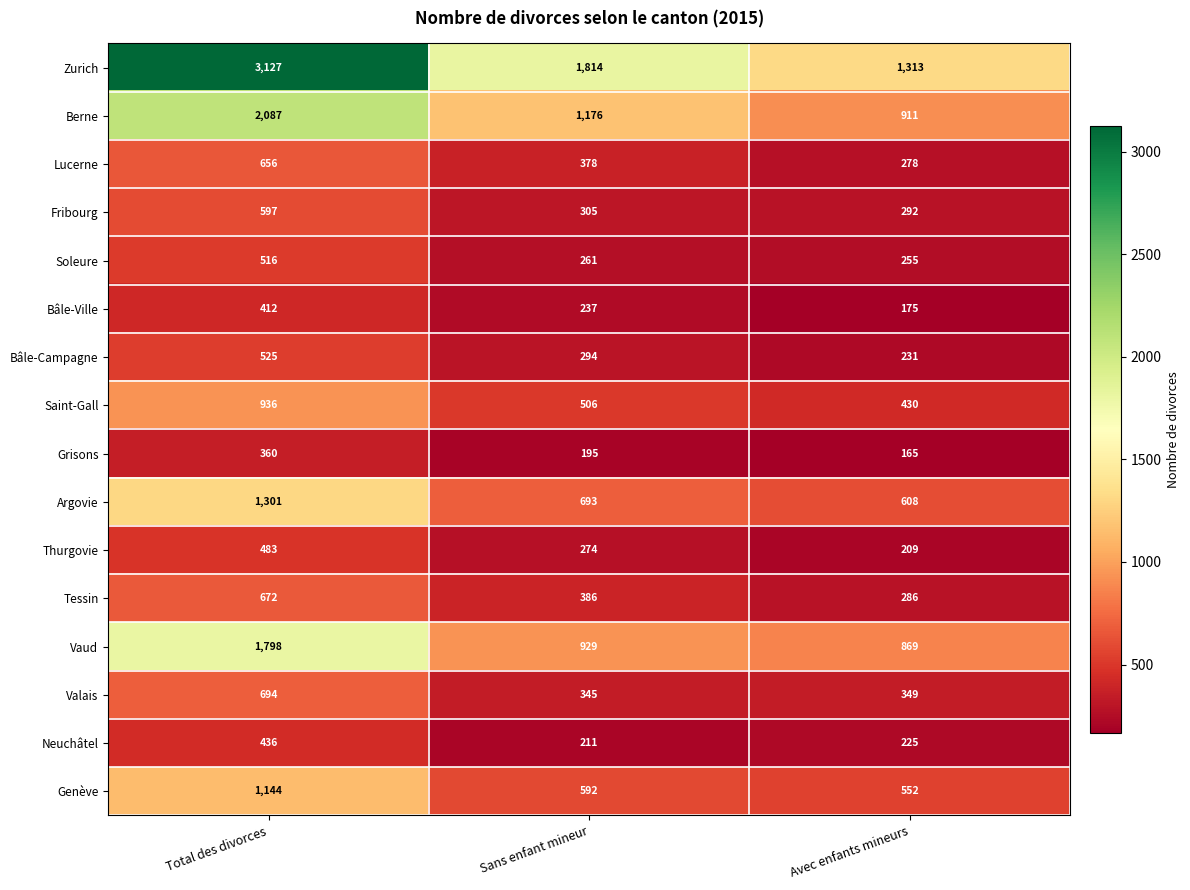

Count the Bâle-Campagne values in the range 231 to 525.

3